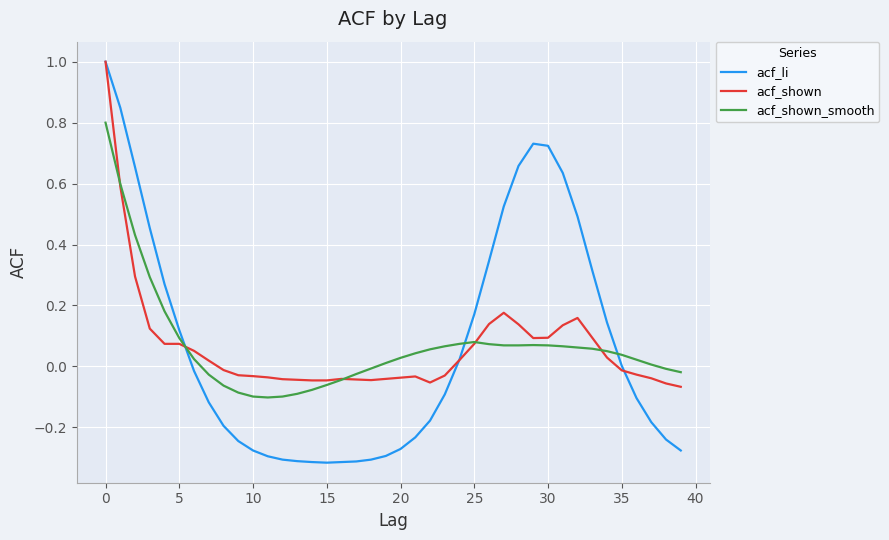

What is the greatest value displayed?

1.0